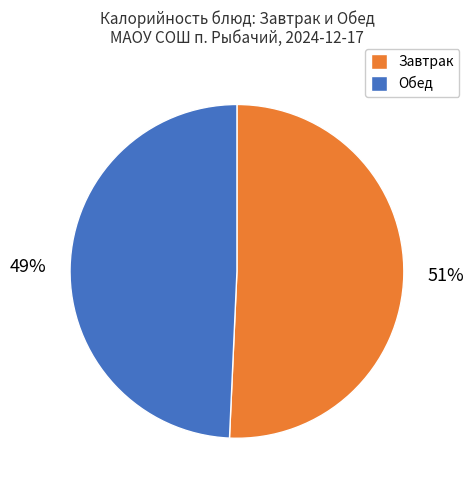

Does Завтрак represent more than half of the total?

Yes